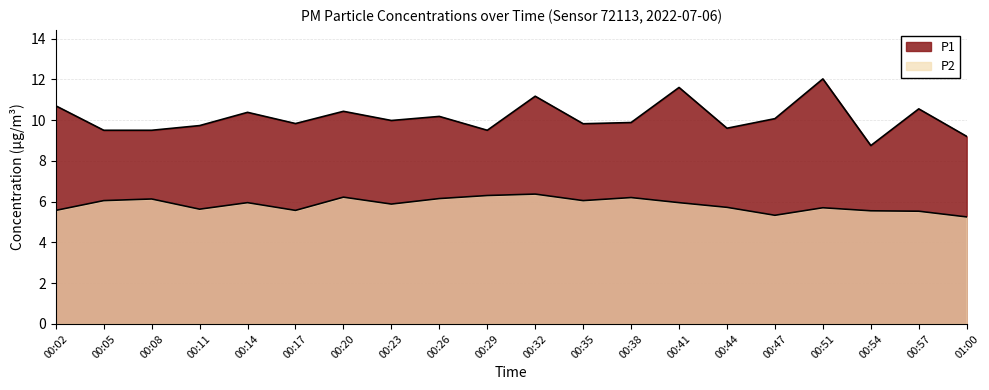

In P2, how many points are higher than both neighbors (excluding endpoints)?

6